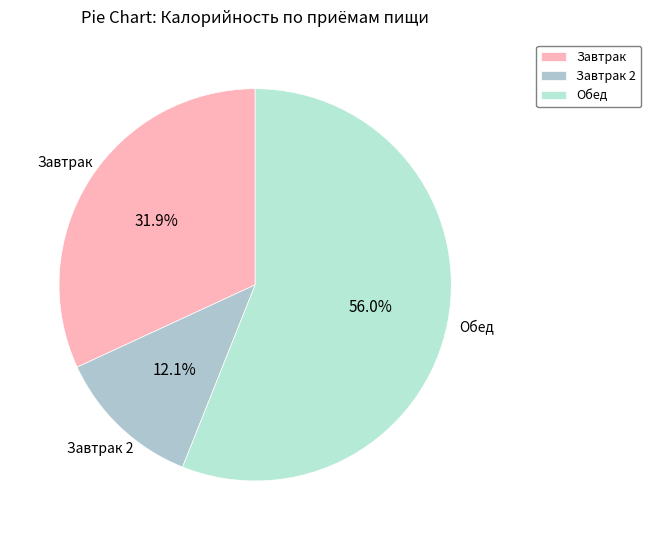

Rank the categories by value from highest to lowest.

Обед, Завтрак, Завтрак 2